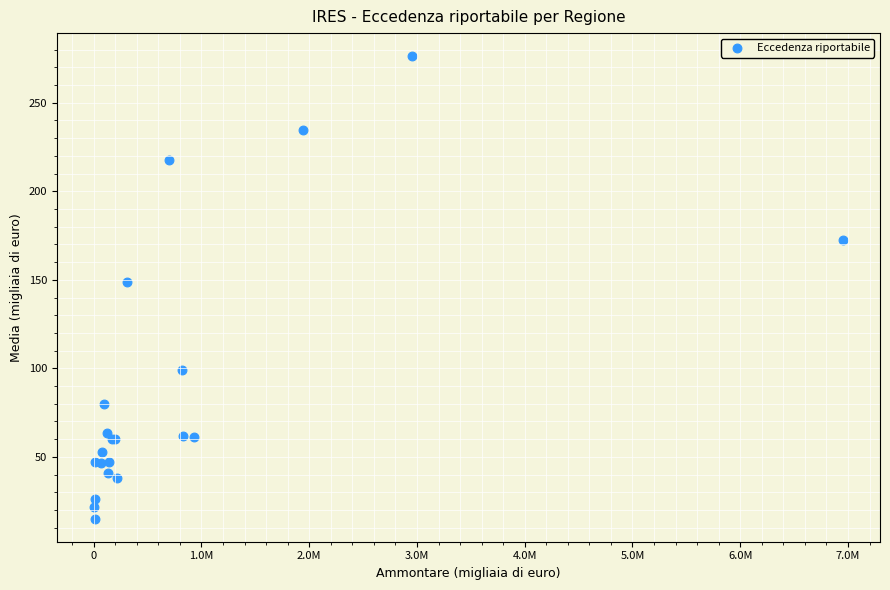

What Y value in the scatter plot is closest to 145?

148.8